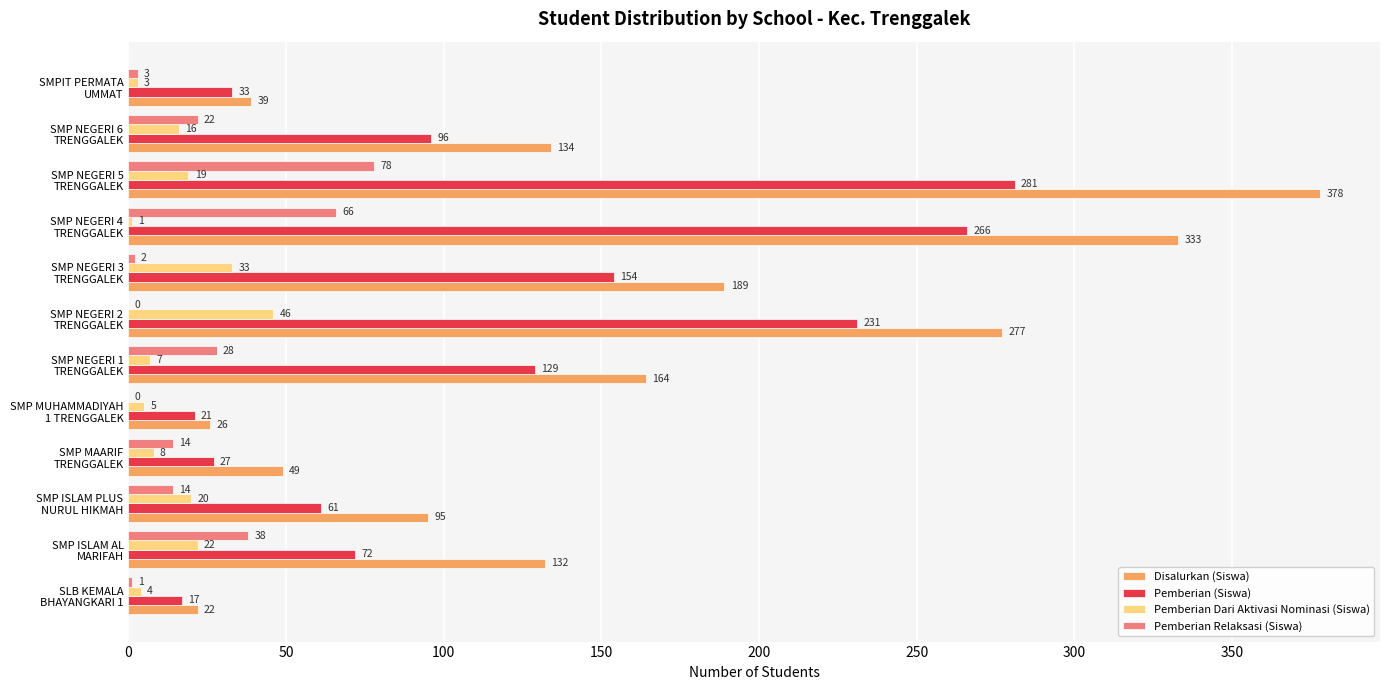

Where is Pemberian Dari Aktivasi Nominasi (Siswa) nearest to the value 23?

SMP ISLAM AL
MARIFAH